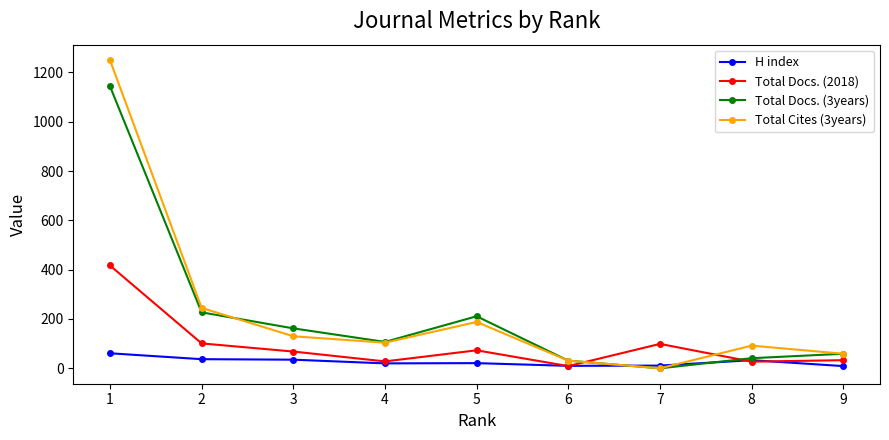

At how many categories does at least one series exceed 629?

1